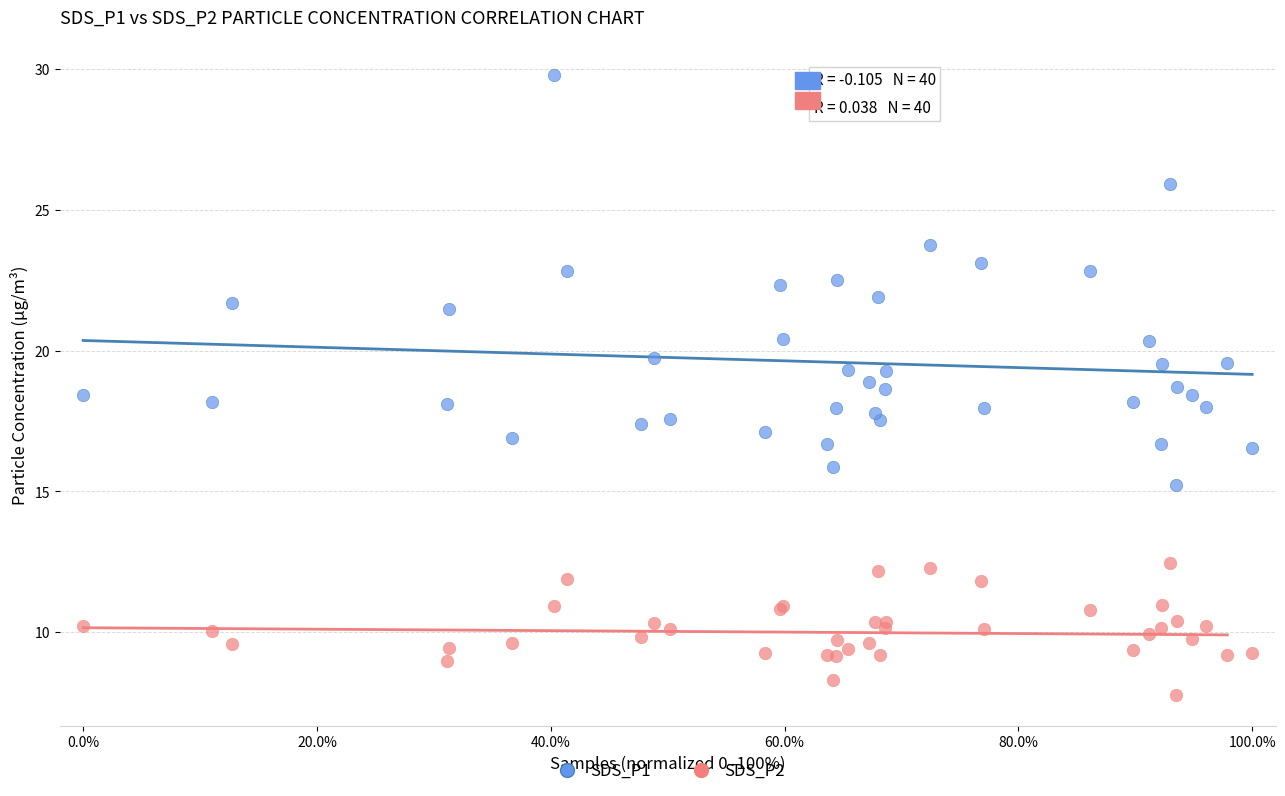

What is the X range (max minus min) for the scatter plot?

100.0